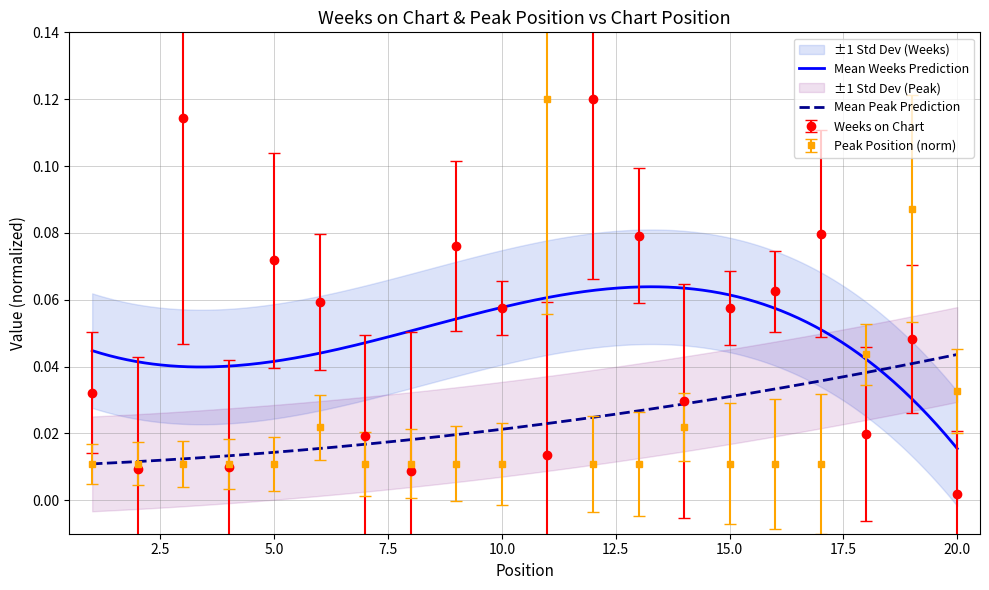

Is this an area chart (filled region under the line)?

No